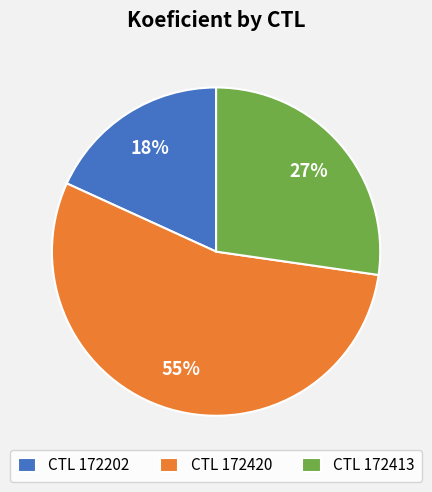

Which slice is the smallest?

CTL 172202